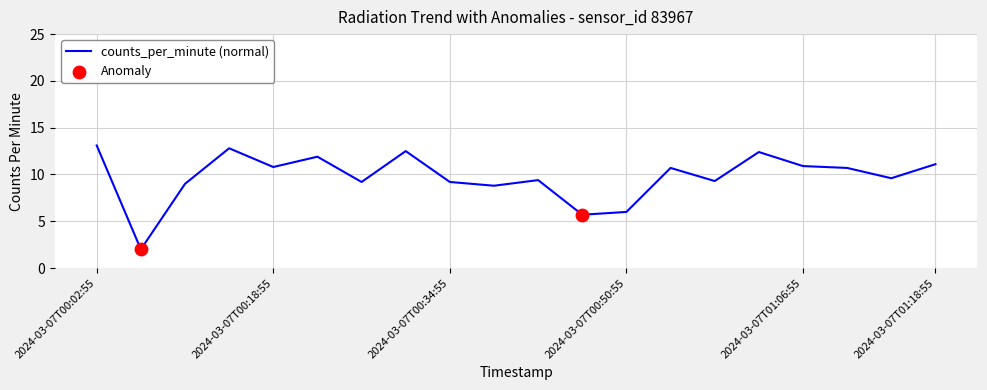

What is the greatest value displayed?

13.1